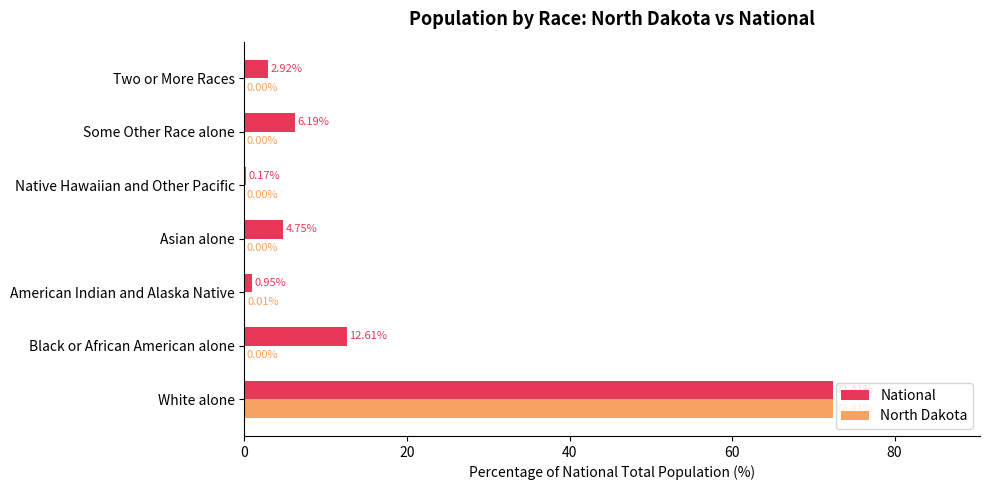

Which series has the largest total across all categories?

National